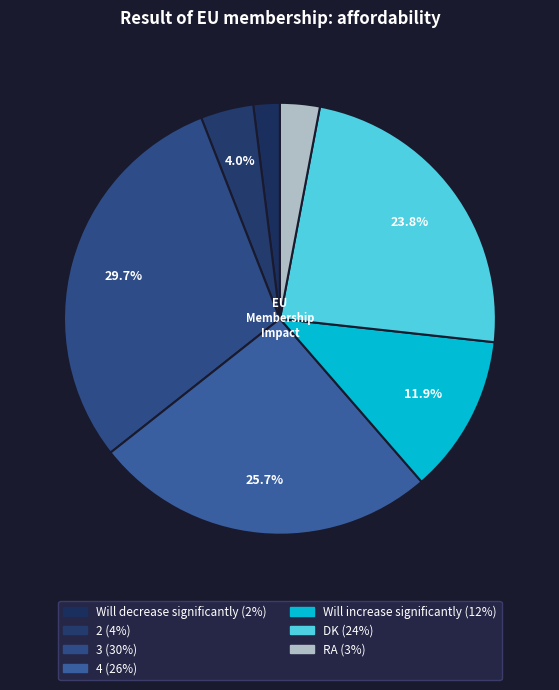

Rank the categories by value from highest to lowest.

3, 4, DK, Will increase significantly, 2, RA, Will decrease significantly